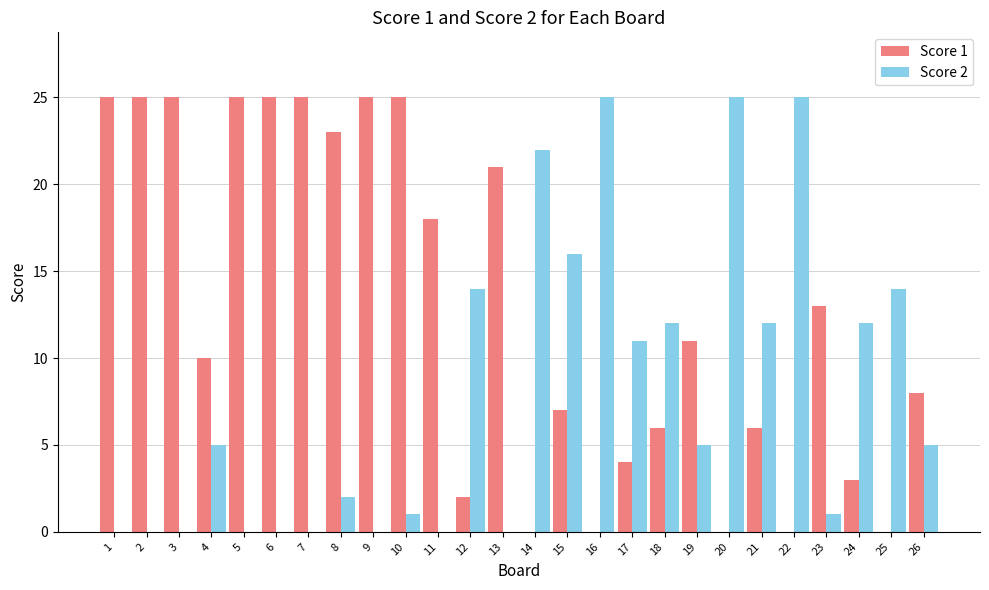

At which category is the sum across all series the highest?

10